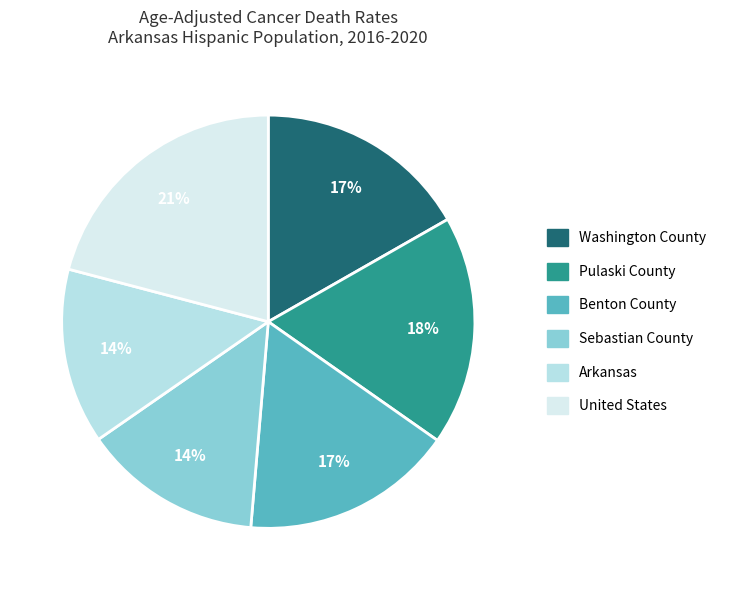

Is there a majority slice in this chart?

No